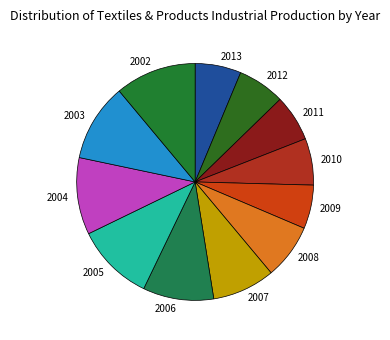

Between 2004 and 2007, which is larger?

2004